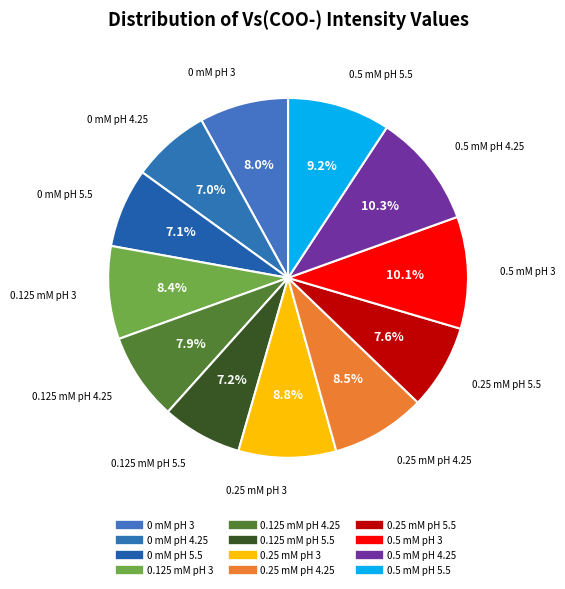

Which has a higher value, 0 mM pH 3 or 0.25 mM pH 3?

0.25 mM pH 3